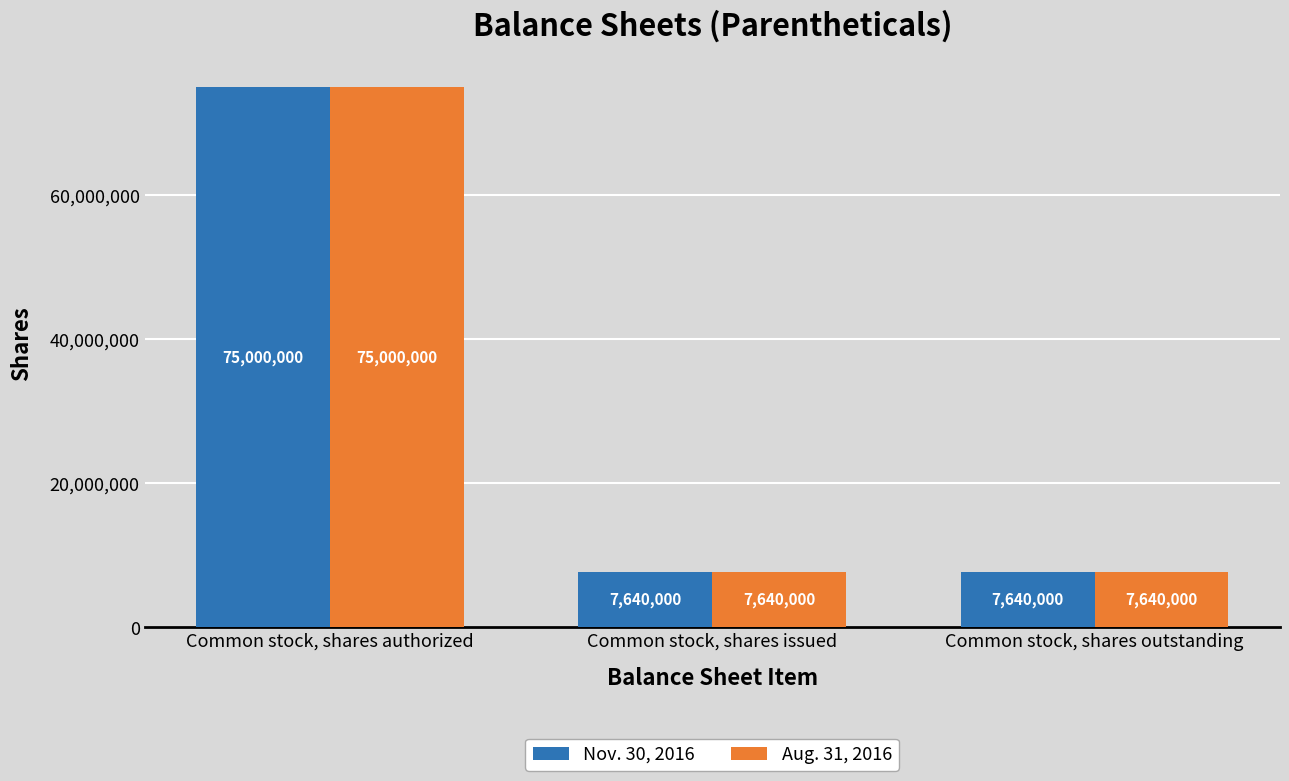

What is the approximate value of Aug. 31, 2016 at Common stock, shares authorized, to the nearest 10?

75000000